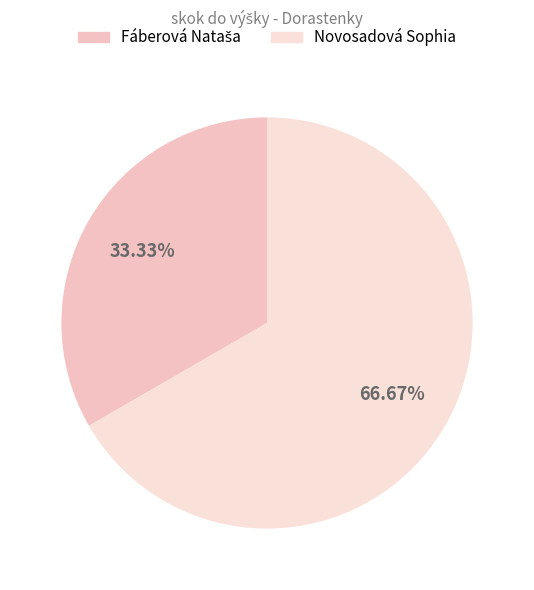

To the nearest percent, what portion does Novosadová Sophia represent?

67%